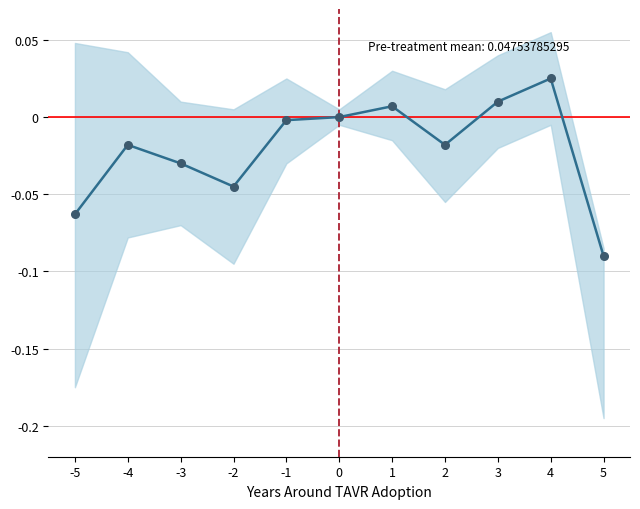

What is the difference between the second highest and second lowest values?

0.1